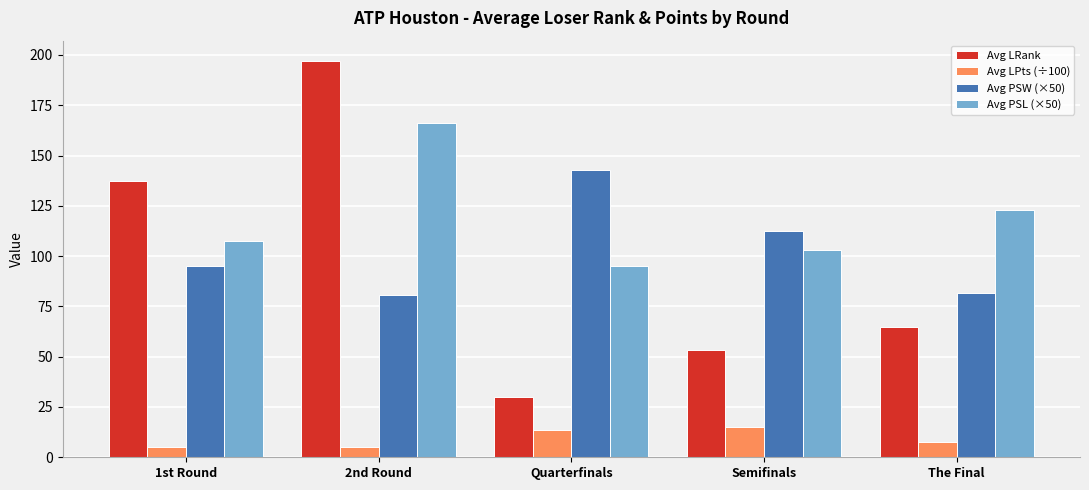

True or false: Avg PSW (×50) has a value of 41.8 at Quarterfinals.

False